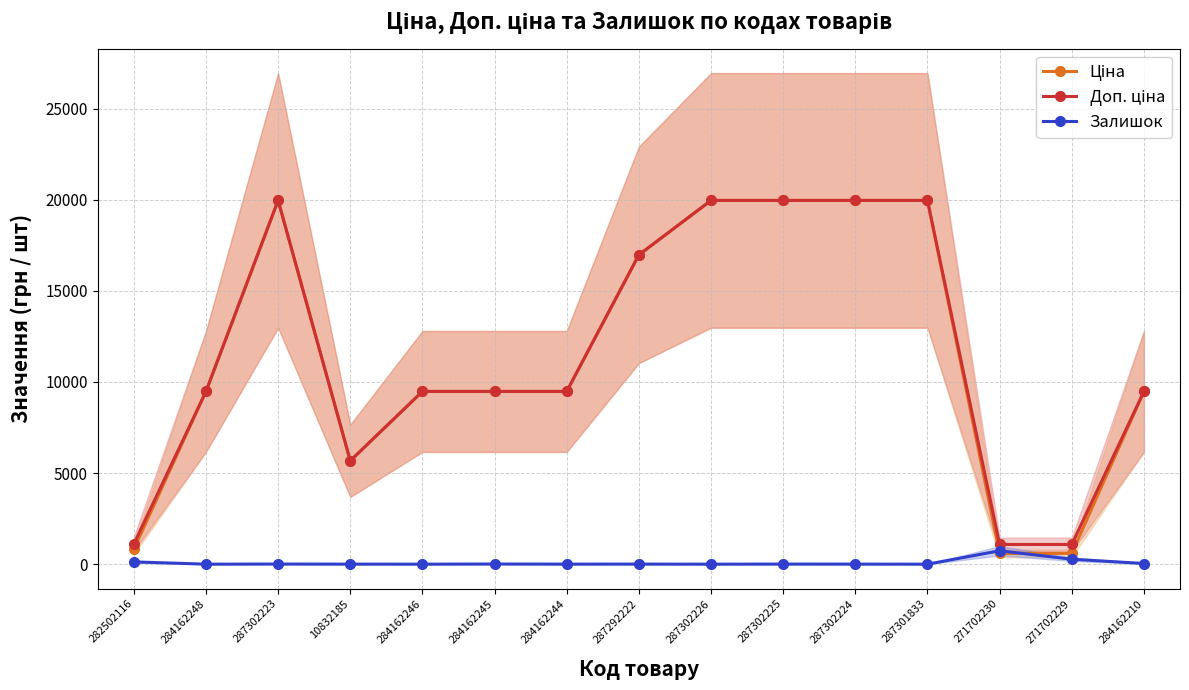

Where does the Залишок series first go above 4?

282502116